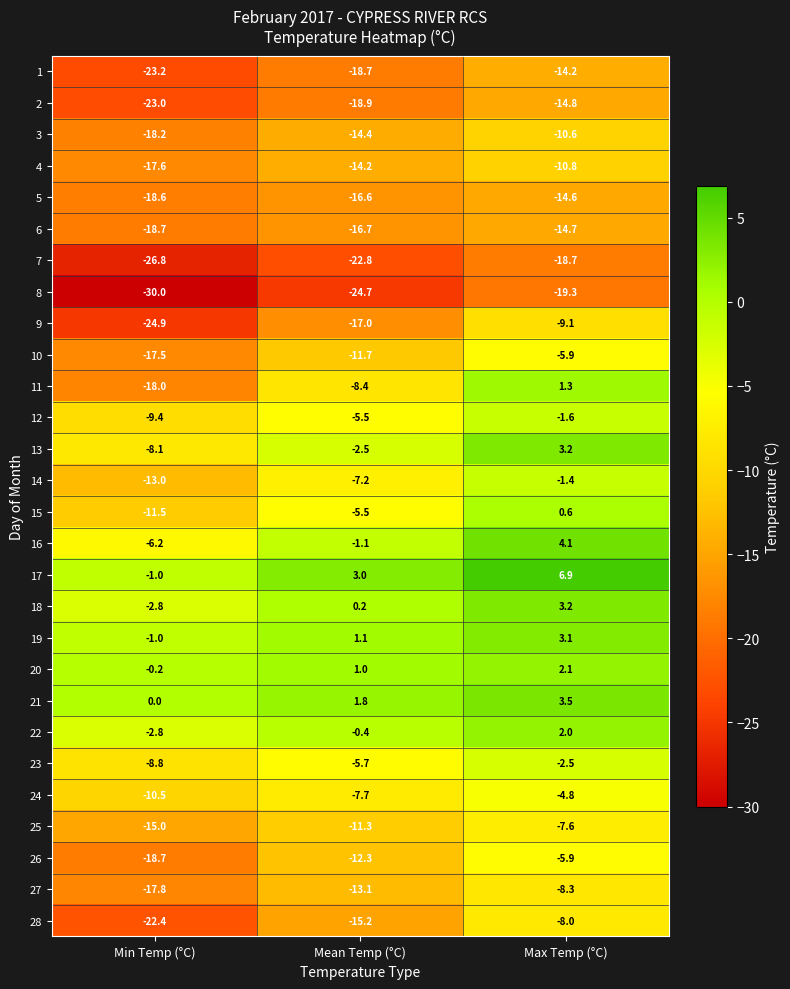

At which label is 5 closest to -16?

Mean Temp (°C)